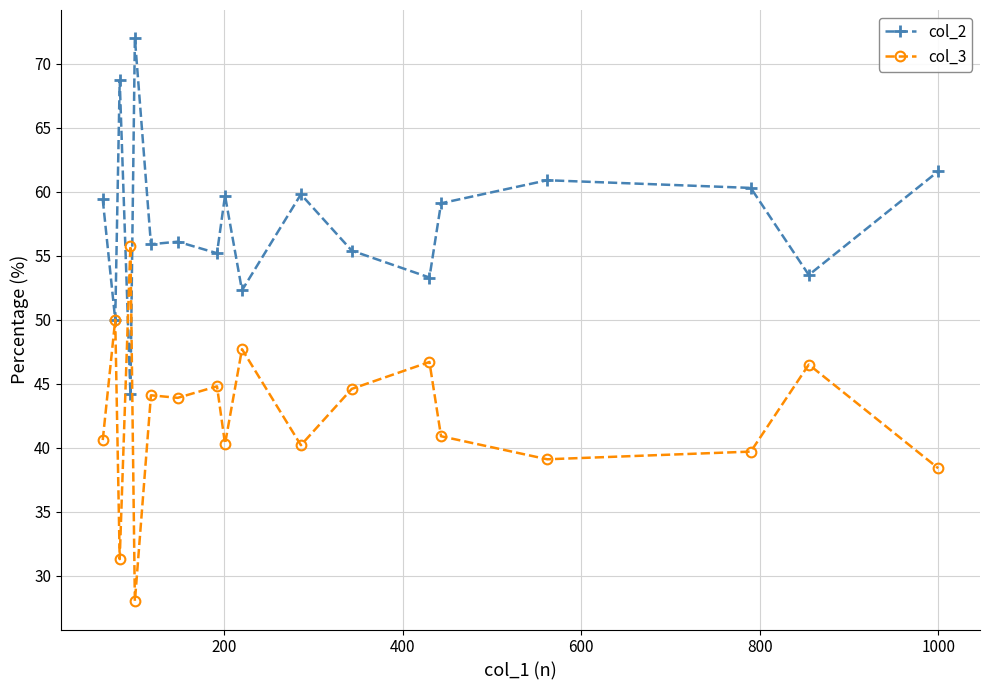

At how many categories does at least one series exceed 52?

17